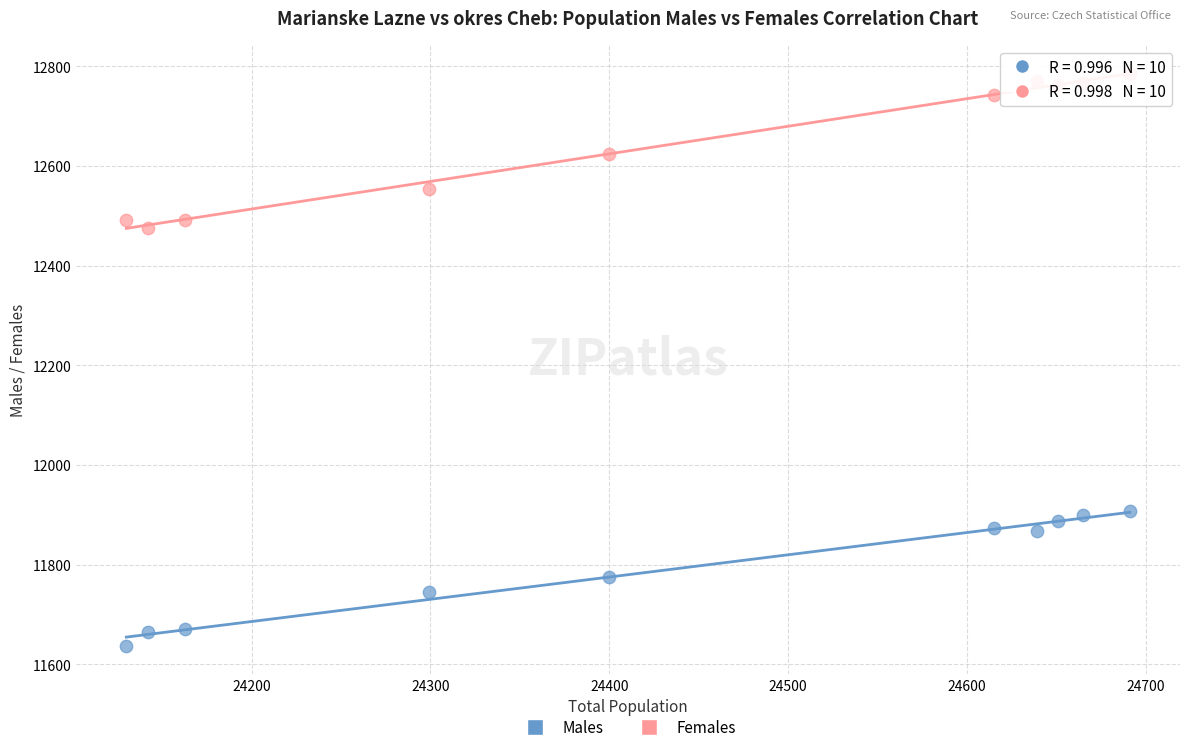

Which series has the largest Y range (max minus min)?

Females